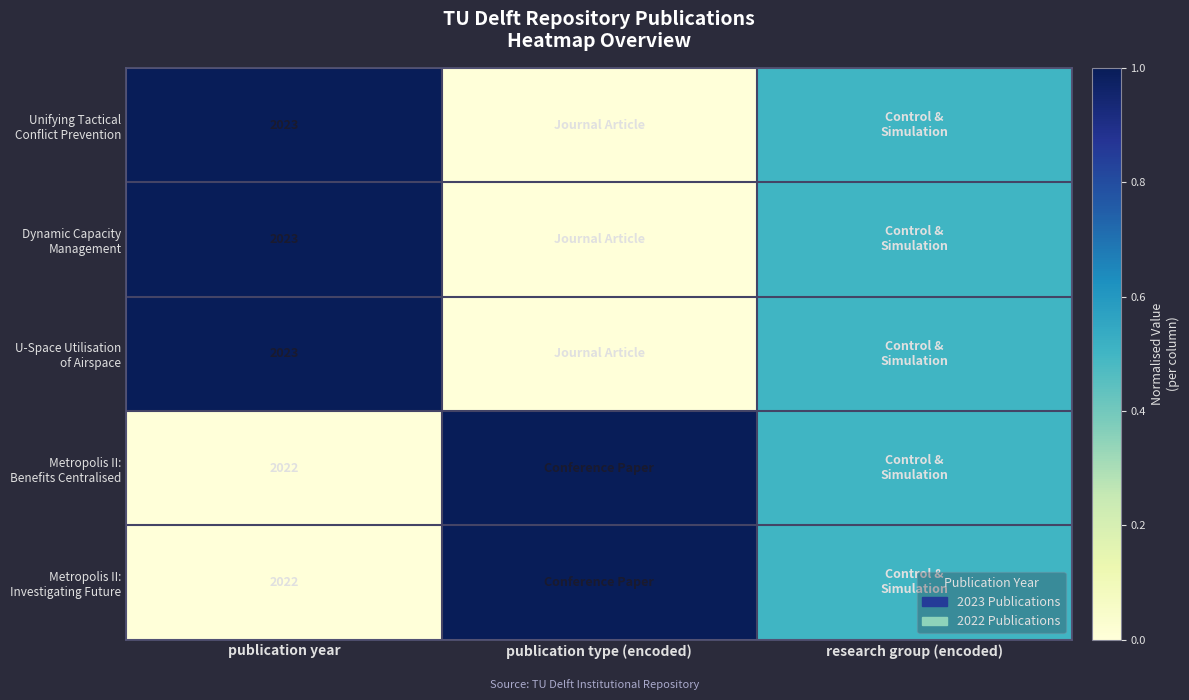

What is the difference between the highest and lowest values at publication year?

1.0